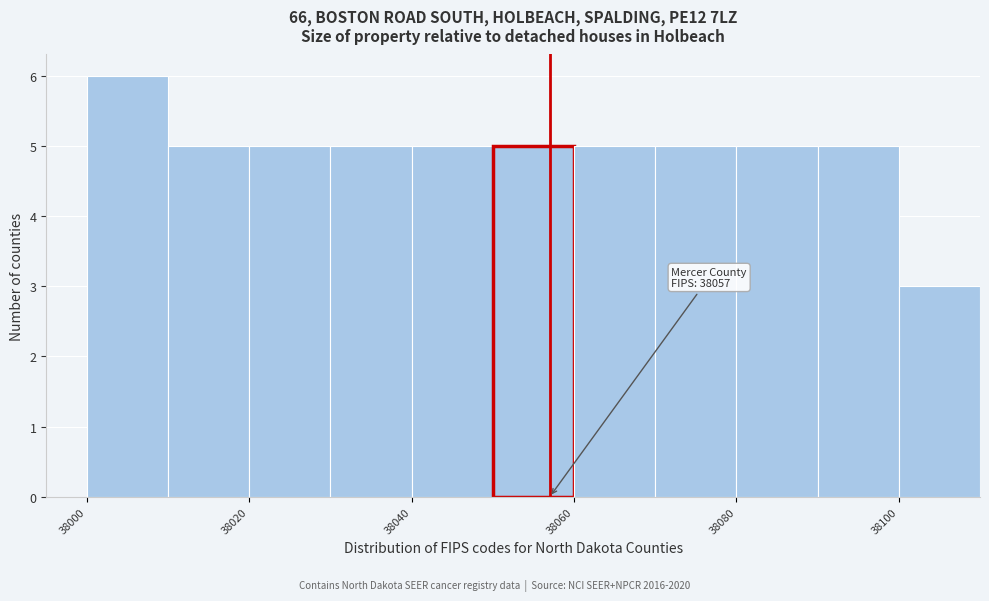

Which range on the x-axis has the tallest bar?

38000 to 38010